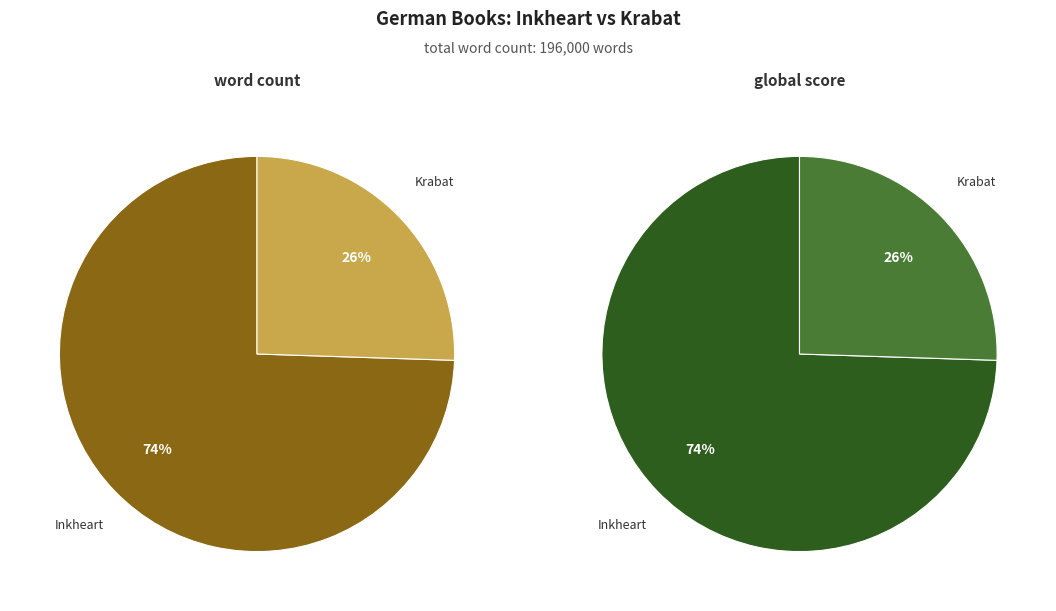

What percentage is NOT represented by Inkheart?

25.5%